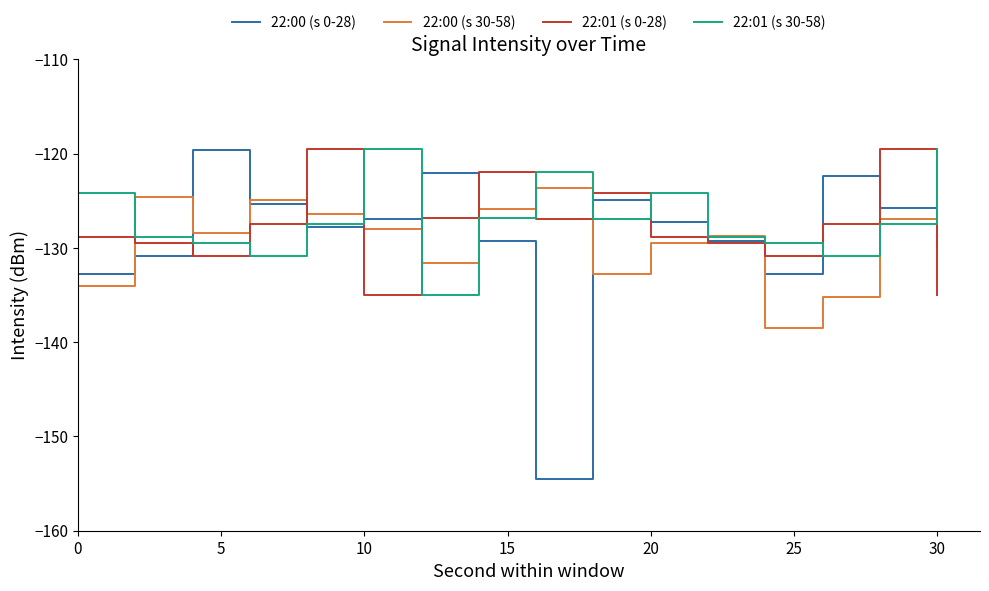

True or false: 22:01 (s 0-28) and 22:00 (s 0-28) intersect in this chart.

True